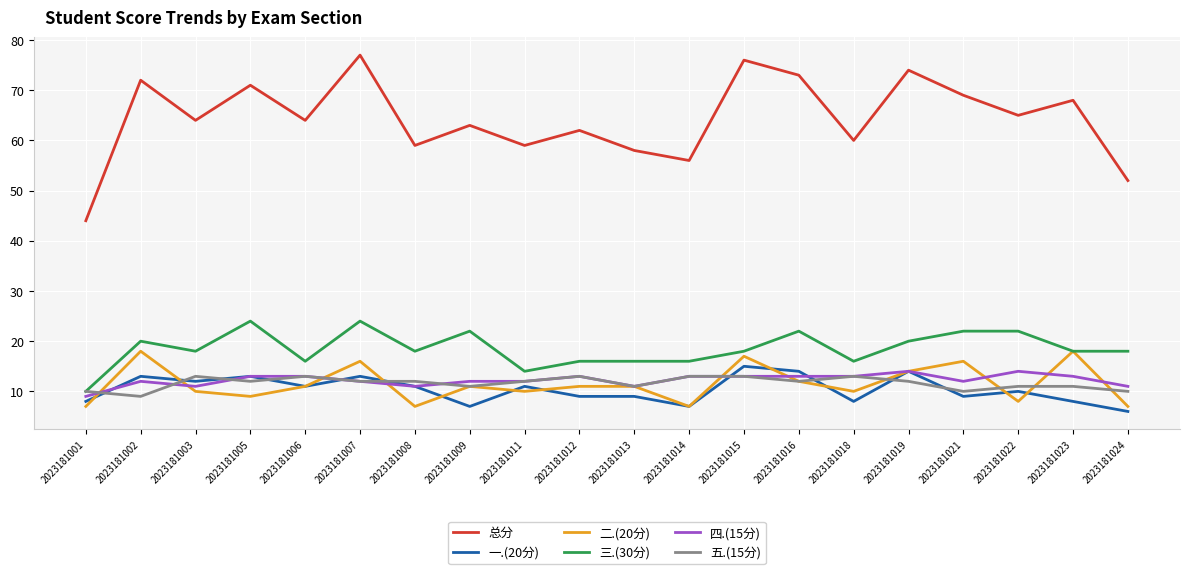

At which category does the chart reach its peak across all series?

2023181007